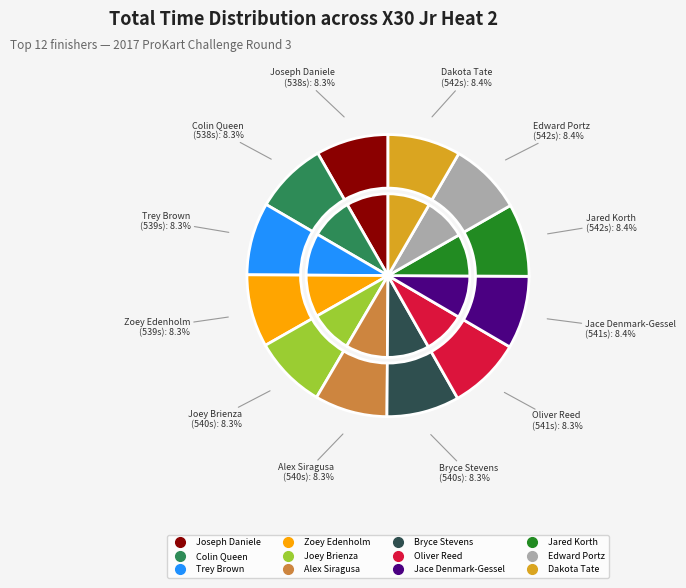

Rank the categories by value from lowest to highest.

Joseph Daniele, Colin Queen, Trey Brown, Zoey Edenholm, Joey Brienza, Alex Siragusa, Bryce Stevens, Oliver Reed, Jace Denmark-Gessel, Jared Korth, Edward Portz, Dakota Tate